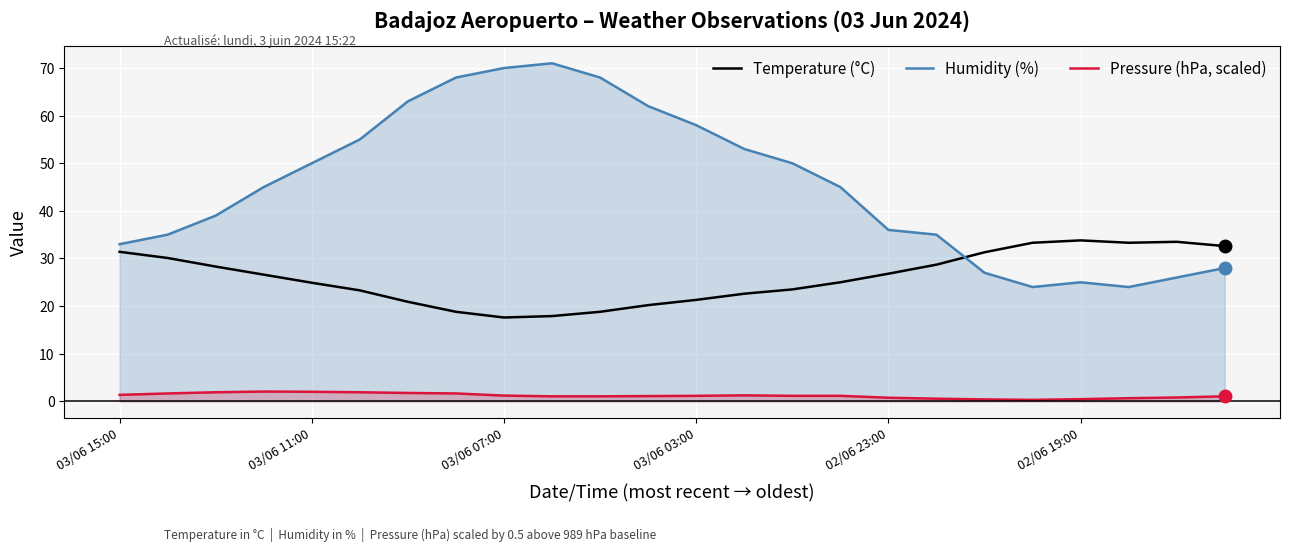

How many lines are shown in the chart?

3